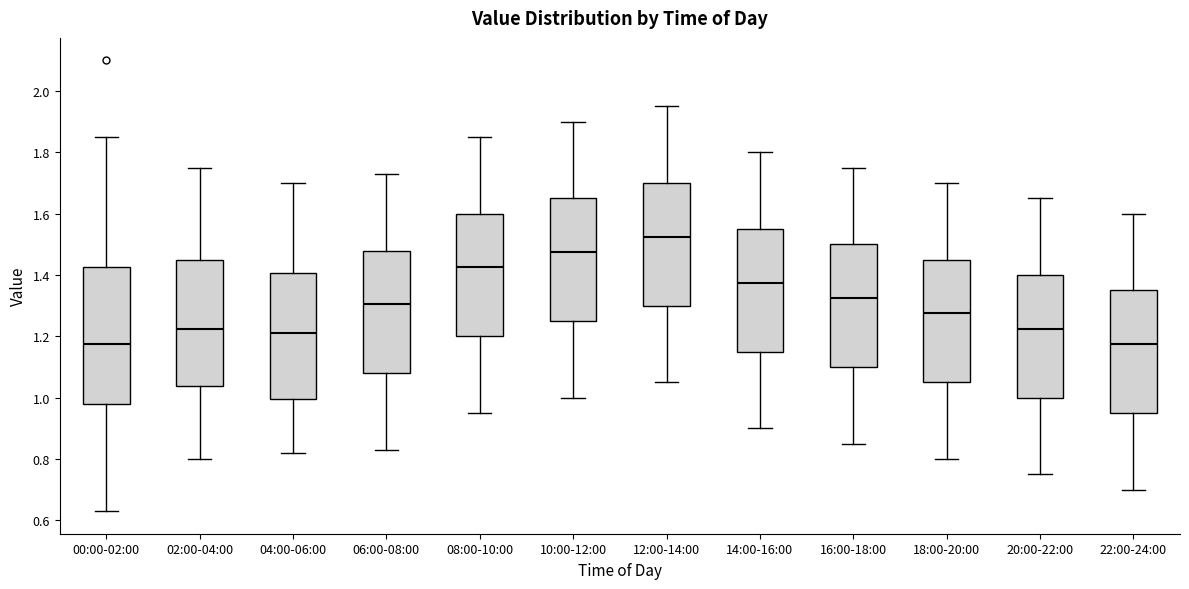

Where does the median line of the box for 08:00-10:00 sit on the y-axis? The values are not printed on the chart, so give them approximately, as read against the axis.

1.42